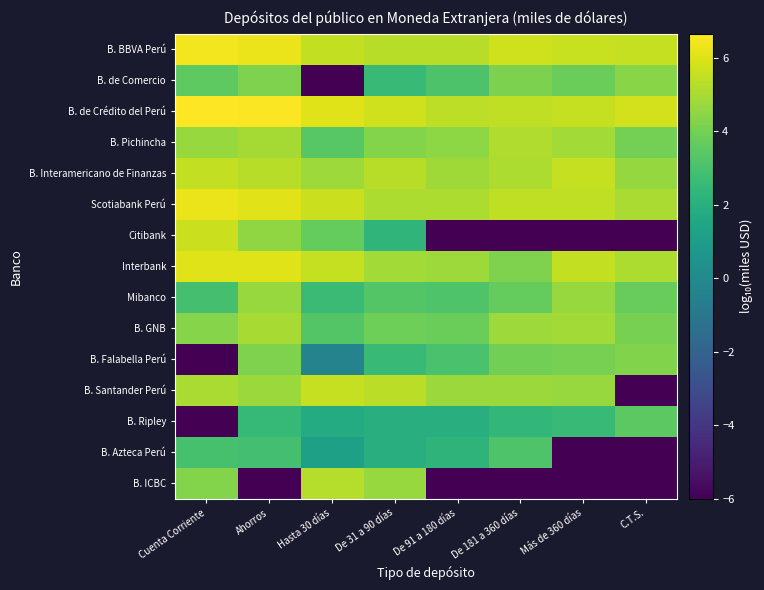

Reading left to right, what are all the values shown in this chart?

B. BBVA Perú: Cuenta Corriente=6.4	Ahorros=6.3	Hasta 30 días=5.5	De 31 a 90 días=5.3	De 91 a 180 días=5.3	De 181 a 360 días=5.7	Más de 360 días=5.6	C.T.S.=5.5
B. de Comercio: Cuenta Corriente=3.5	Ahorros=4.2	Hasta 30 días=-6.0	De 31 a 90 días=2.5	De 91 a 180 días=3.1	De 181 a 360 días=4.2	Más de 360 días=3.8	C.T.S.=4.4
B. de Crédito del Perú: Cuenta Corriente=6.7	Ahorros=6.6	Hasta 30 días=6.0	De 31 a 90 días=5.7	De 91 a 180 días=5.4	De 181 a 360 días=5.4	Más de 360 días=5.5	C.T.S.=5.8
B. Pichincha: Cuenta Corriente=4.7	Ahorros=5.0	Hasta 30 días=3.4	De 31 a 90 días=4.3	De 91 a 180 días=4.5	De 181 a 360 días=5.2	Más de 360 días=4.9	C.T.S.=4.0
B. Interamericano de Finanzas: Cuenta Corriente=5.5	Ahorros=5.3	Hasta 30 días=4.8	De 31 a 90 días=5.3	De 91 a 180 días=4.8	De 181 a 360 días=5.1	Más de 360 días=5.6	C.T.S.=4.7
Scotiabank Perú: Cuenta Corriente=6.3	Ahorros=6.1	Hasta 30 días=5.7	De 31 a 90 días=5.1	De 91 a 180 días=5.1	De 181 a 360 días=5.4	Más de 360 días=5.5	C.T.S.=5.1
Citibank: Cuenta Corriente=5.6	Ahorros=4.6	Hasta 30 días=3.6	De 31 a 90 días=2.3	De 91 a 180 días=-6.0	De 181 a 360 días=-6.0	Más de 360 días=-6.0	C.T.S.=-6.0
Interbank: Cuenta Corriente=6.0	Ahorros=6.1	Hasta 30 días=5.5	De 31 a 90 días=4.9	De 91 a 180 días=4.8	De 181 a 360 días=4.2	Más de 360 días=5.5	C.T.S.=5.1
Mibanco: Cuenta Corriente=2.9	Ahorros=4.7	Hasta 30 días=2.6	De 31 a 90 días=3.3	De 91 a 180 días=3.2	De 181 a 360 días=3.7	Más de 360 días=4.7	C.T.S.=3.7
B. GNB: Cuenta Corriente=4.4	Ahorros=5.0	Hasta 30 días=3.3	De 31 a 90 días=3.9	De 91 a 180 días=3.8	De 181 a 360 días=4.8	Más de 360 días=4.9	C.T.S.=4.0
B. Falabella Perú: Cuenta Corriente=-6.0	Ahorros=4.2	Hasta 30 días=-0.3	De 31 a 90 días=2.6	De 91 a 180 días=3.0	De 181 a 360 días=4.0	Más de 360 días=4.1	C.T.S.=4.3
B. Santander Perú: Cuenta Corriente=5.1	Ahorros=4.8	Hasta 30 días=5.6	De 31 a 90 días=5.3	De 91 a 180 días=4.7	De 181 a 360 días=4.7	Más de 360 días=4.7	C.T.S.=-6.0
B. Ripley: Cuenta Corriente=-6.0	Ahorros=2.5	Hasta 30 días=1.8	De 31 a 90 días=2.0	De 91 a 180 días=2.0	De 181 a 360 días=2.4	Más de 360 días=2.6	C.T.S.=3.5
B. Azteca Perú: Cuenta Corriente=3.0	Ahorros=2.9	Hasta 30 días=1.2	De 31 a 90 días=1.9	De 91 a 180 días=2.2	De 181 a 360 días=3.2	Más de 360 días=-6.0	C.T.S.=-6.0
B. ICBC: Cuenta Corriente=4.3	Ahorros=-6.0	Hasta 30 días=5.3	De 31 a 90 días=4.7	De 91 a 180 días=-6.0	De 181 a 360 días=-6.0	Más de 360 días=-6.0	C.T.S.=-6.0